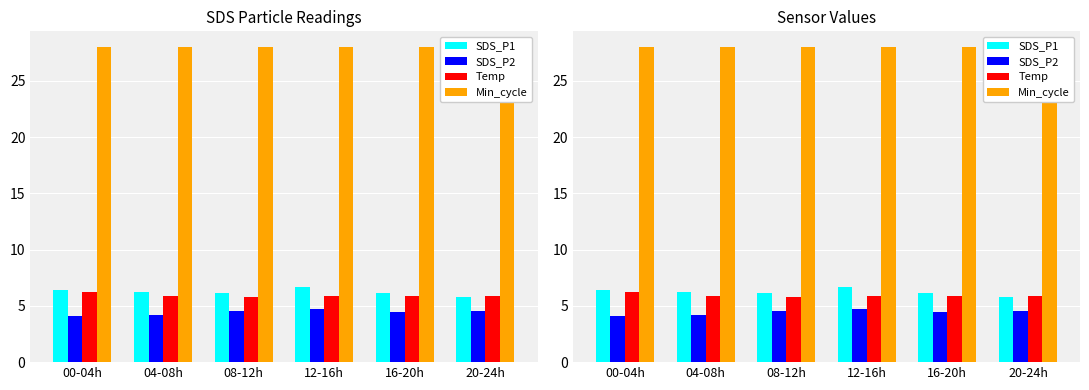

What is the approximate value of SDS_P2 at 00-04h?

4.1